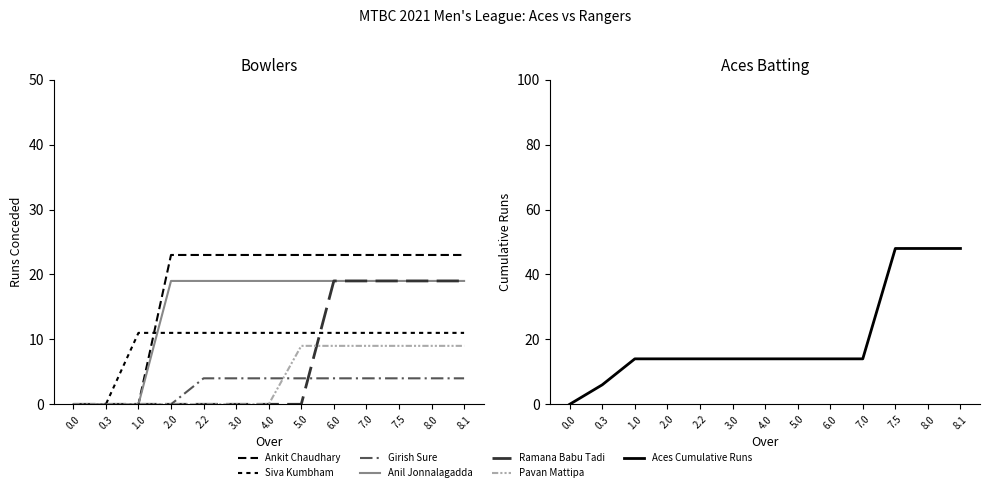

At which category is the sum across all series the highest?

6.0